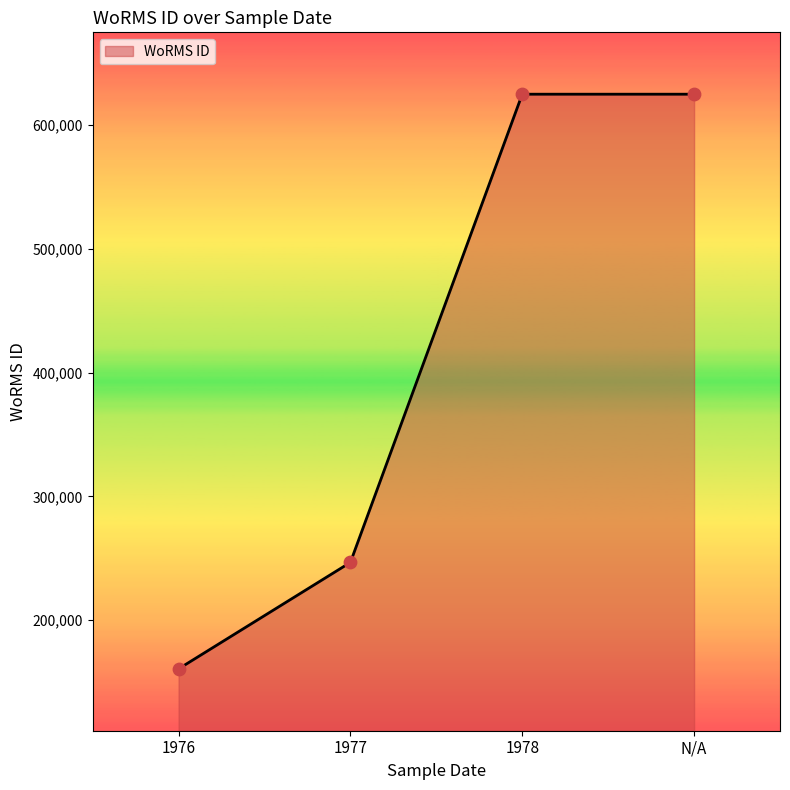

Between 1978 and 1977, which is larger?

1978